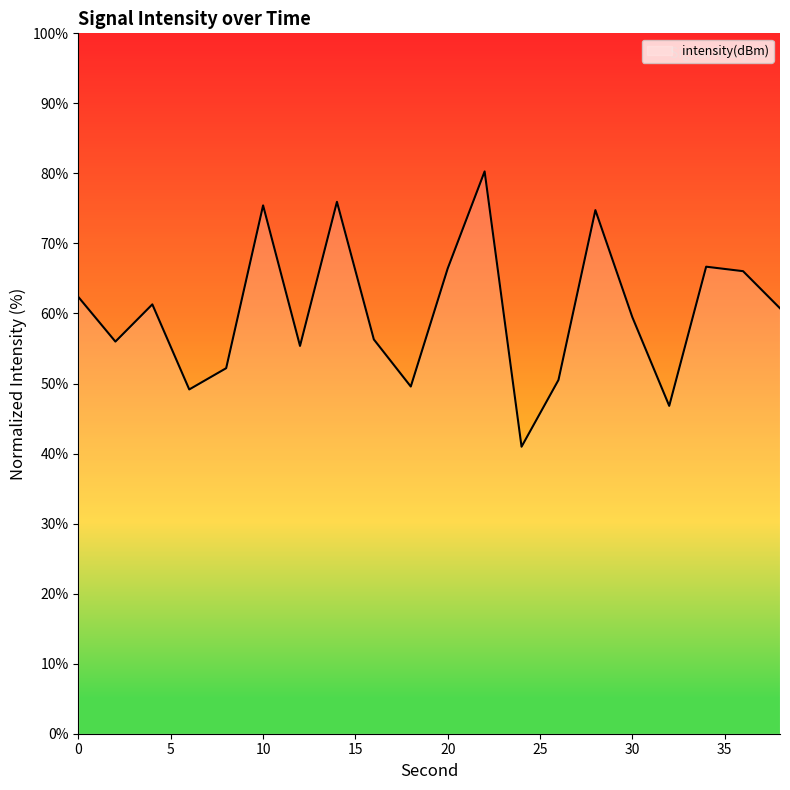

How many lines are shown in the chart?

1